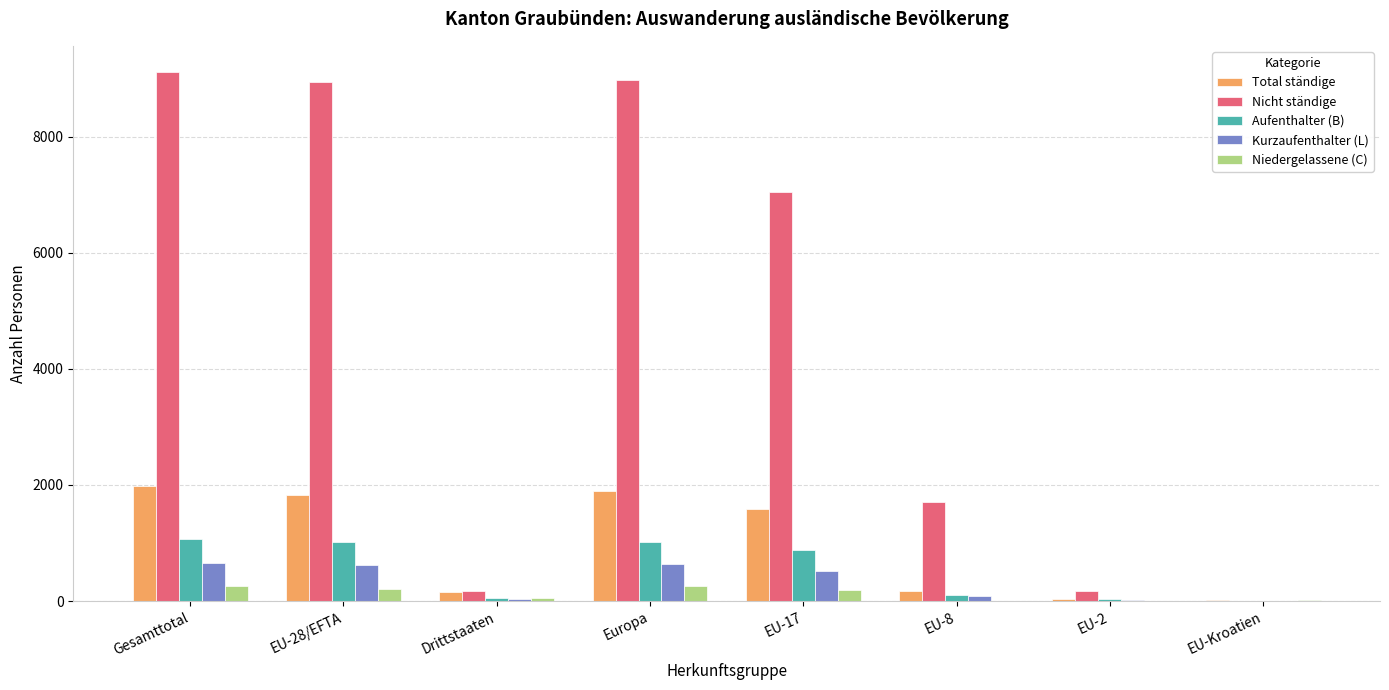

What is the approximate value of Aufenthalter (B) at Gesamttotal, to the nearest 10?

1060